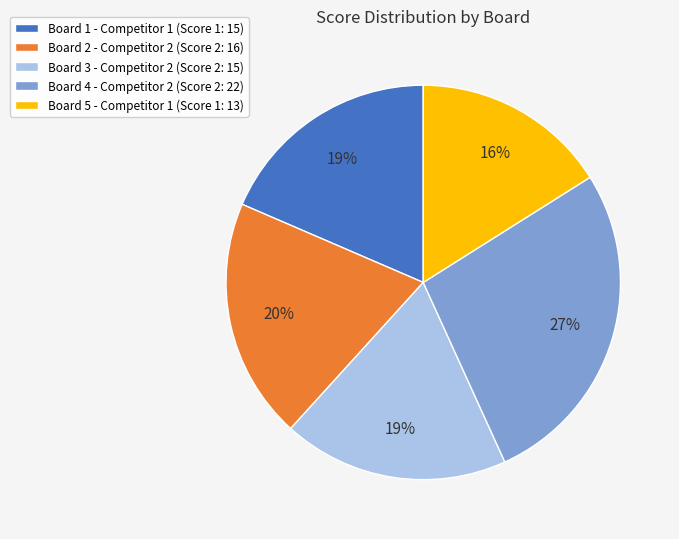

To the nearest percent, what is the difference between the Board 4 - Competitor 2 (Score 2: 22) and Board 2 - Competitor 2 (Score 2: 16) slice percentages?

7%